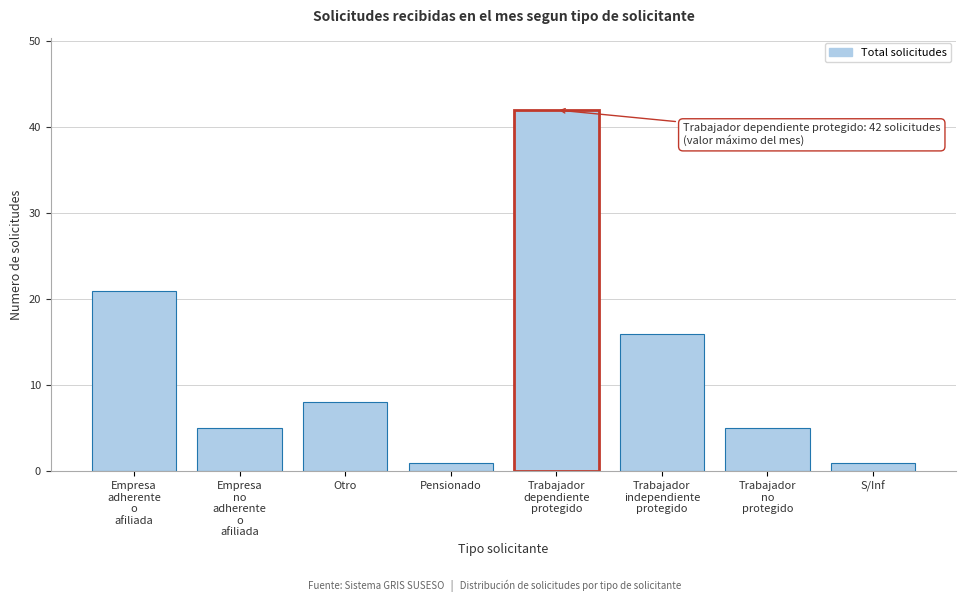

Reading left to right, transcribe all the data shown in this chart.

21	5	8	1	42	16	5	1